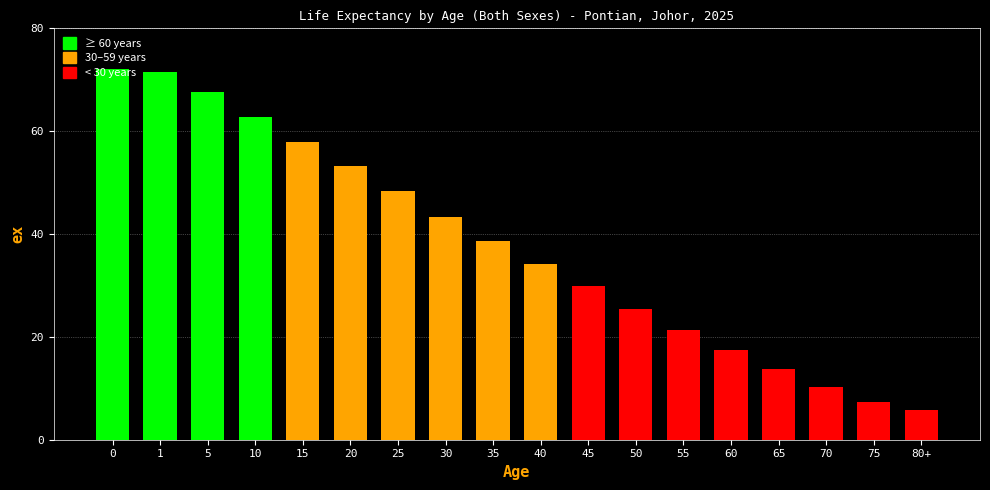

What is the minimum value shown in the chart?

5.7